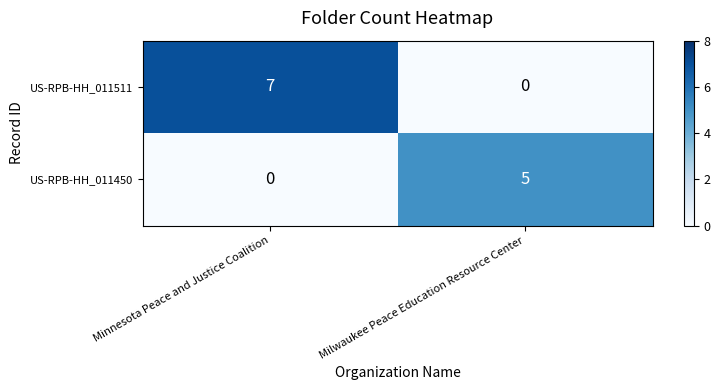

Is it true that US-RPB-HH_011450 equals 7 at Milwaukee Peace Education Resource Center?

False